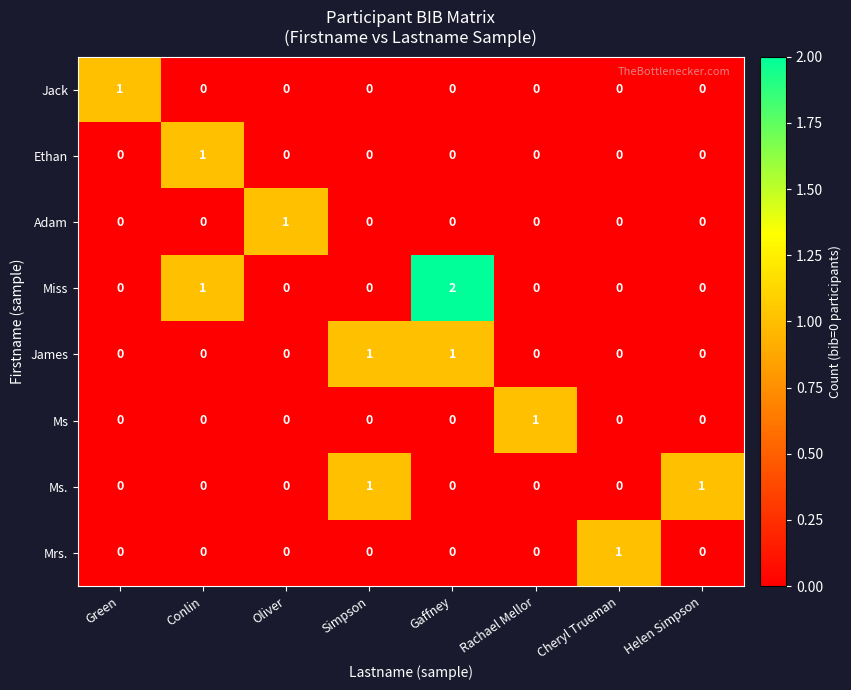

Which series has the largest total across all categories?

Miss